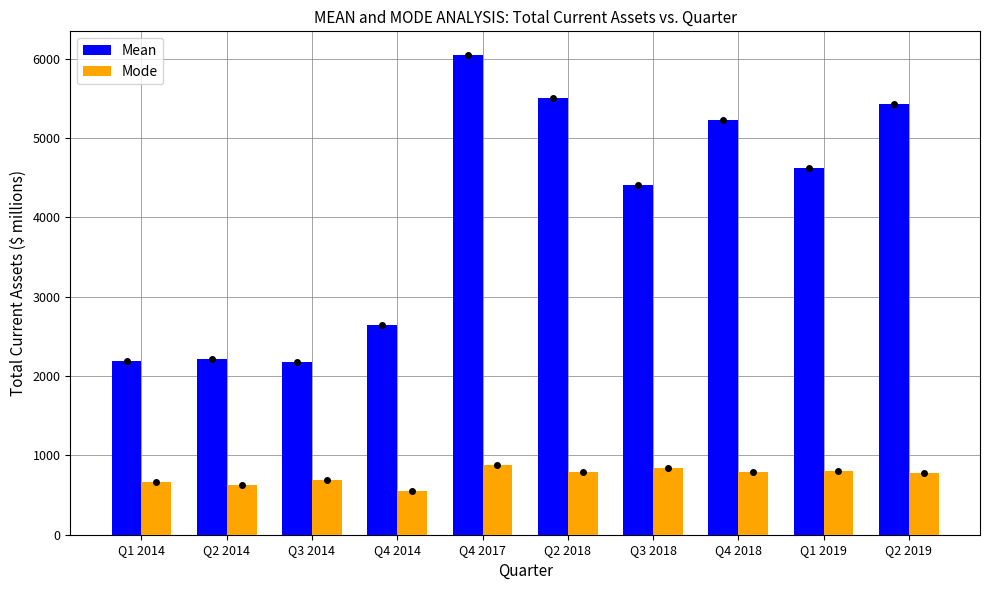

At Q4 2017, list the series in order from largest to smallest.

Mean, Mode